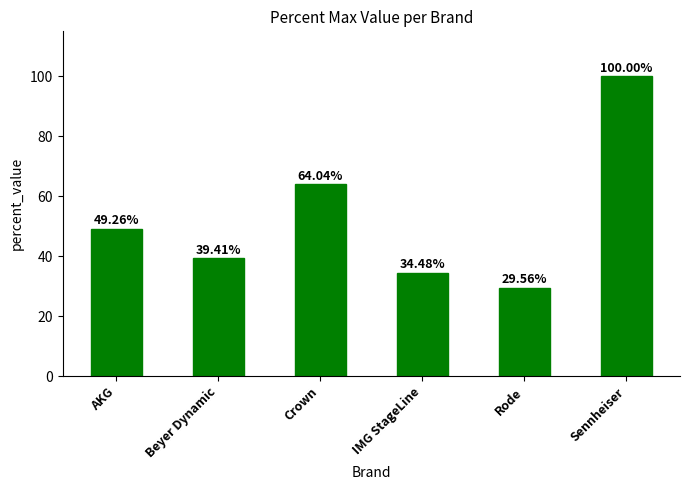

Which label corresponds to the smallest value in the chart?

Rode